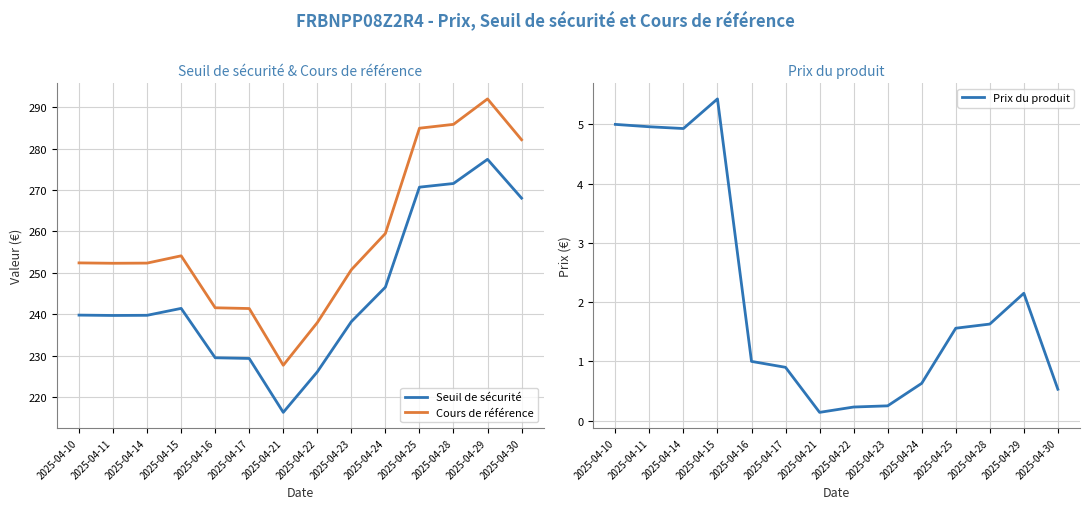

How many distinct data groups are displayed?

3